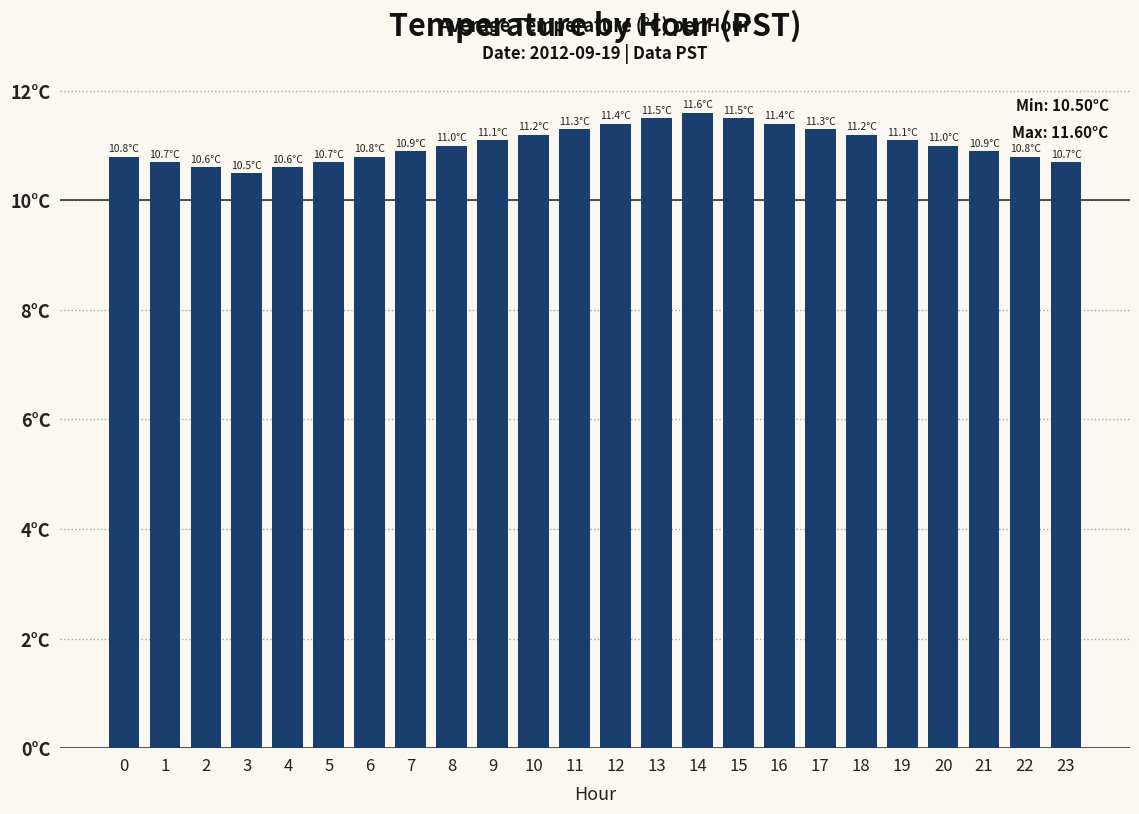

Which category has the highest value across all series?

14